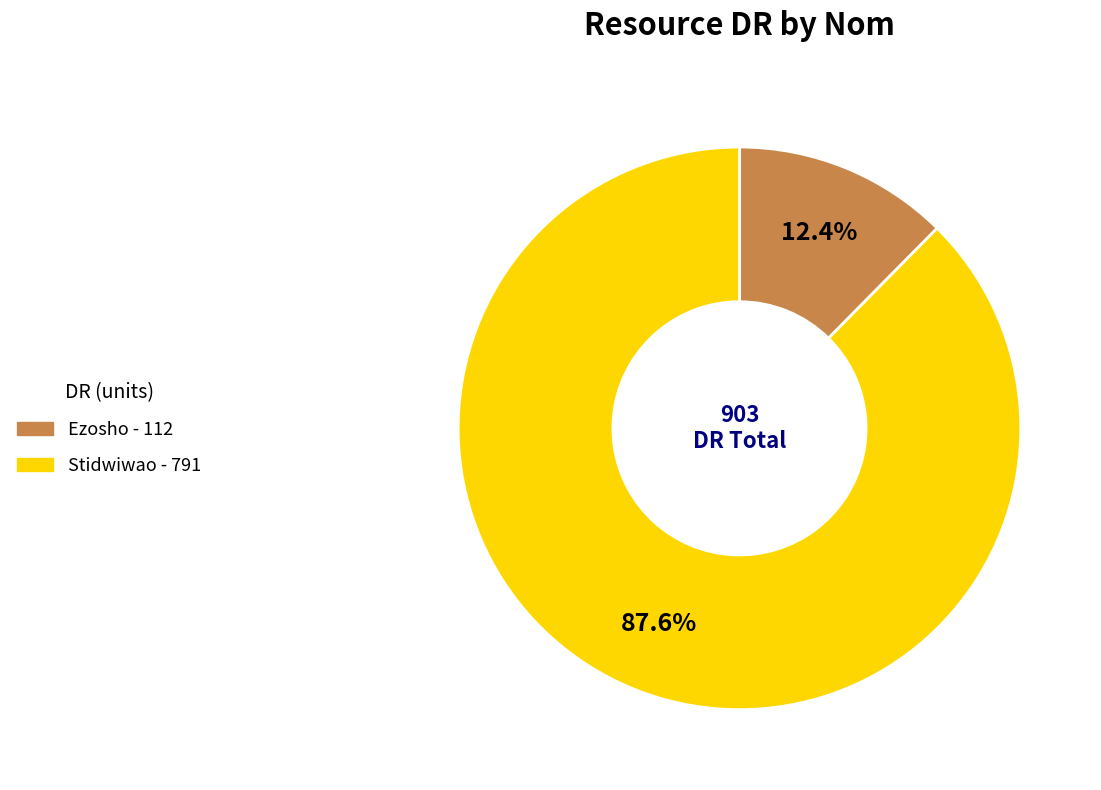

Which has a higher value, Stidwiwao or Ezosho?

Stidwiwao